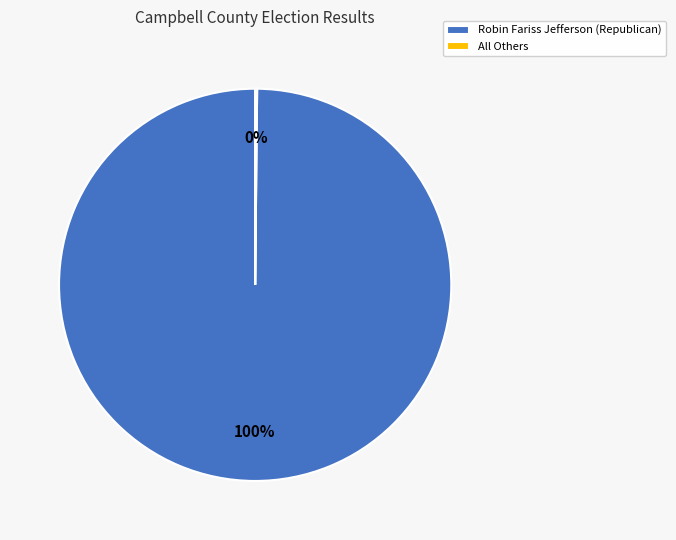

Which category accounts for the majority?

Robin Fariss Jefferson (Republican)